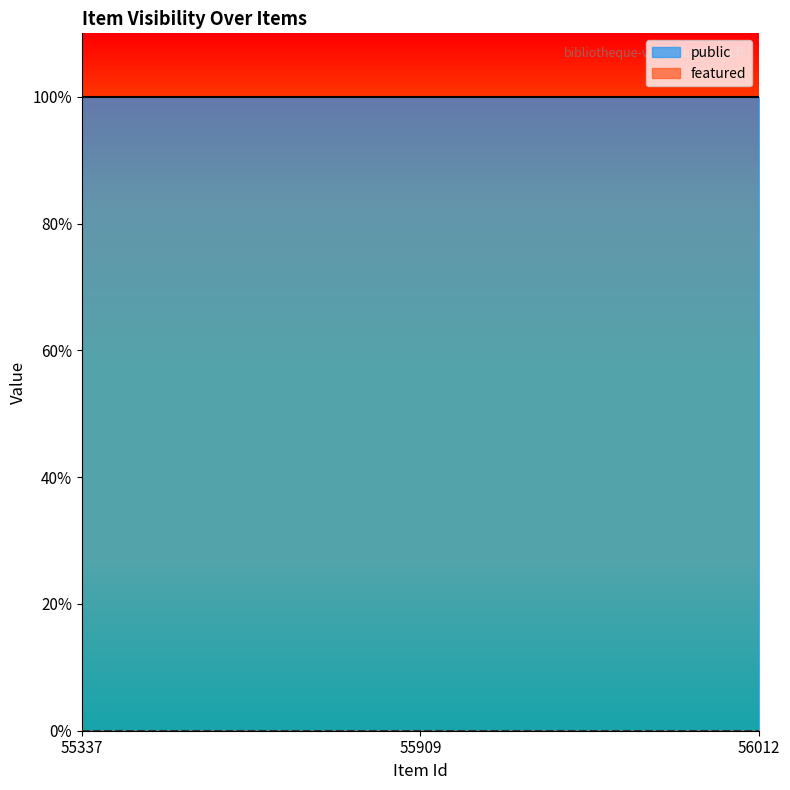

What is the total value across all series at 55337?

1